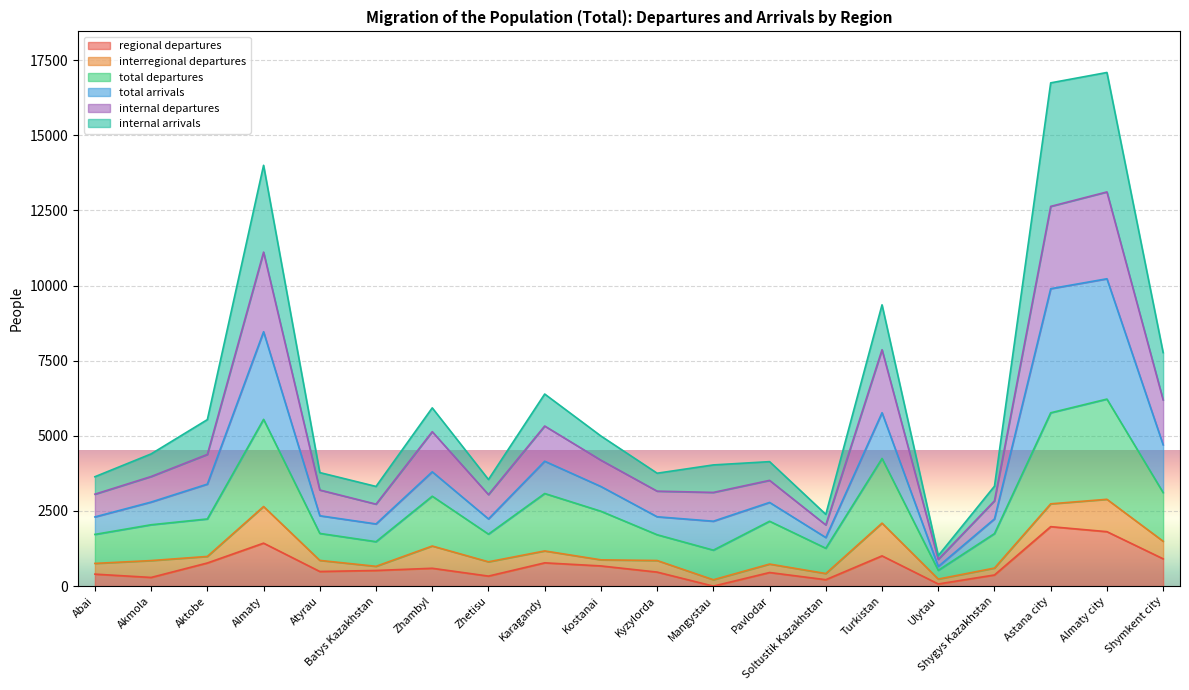

What is the highest value of the regional departures series?

1979